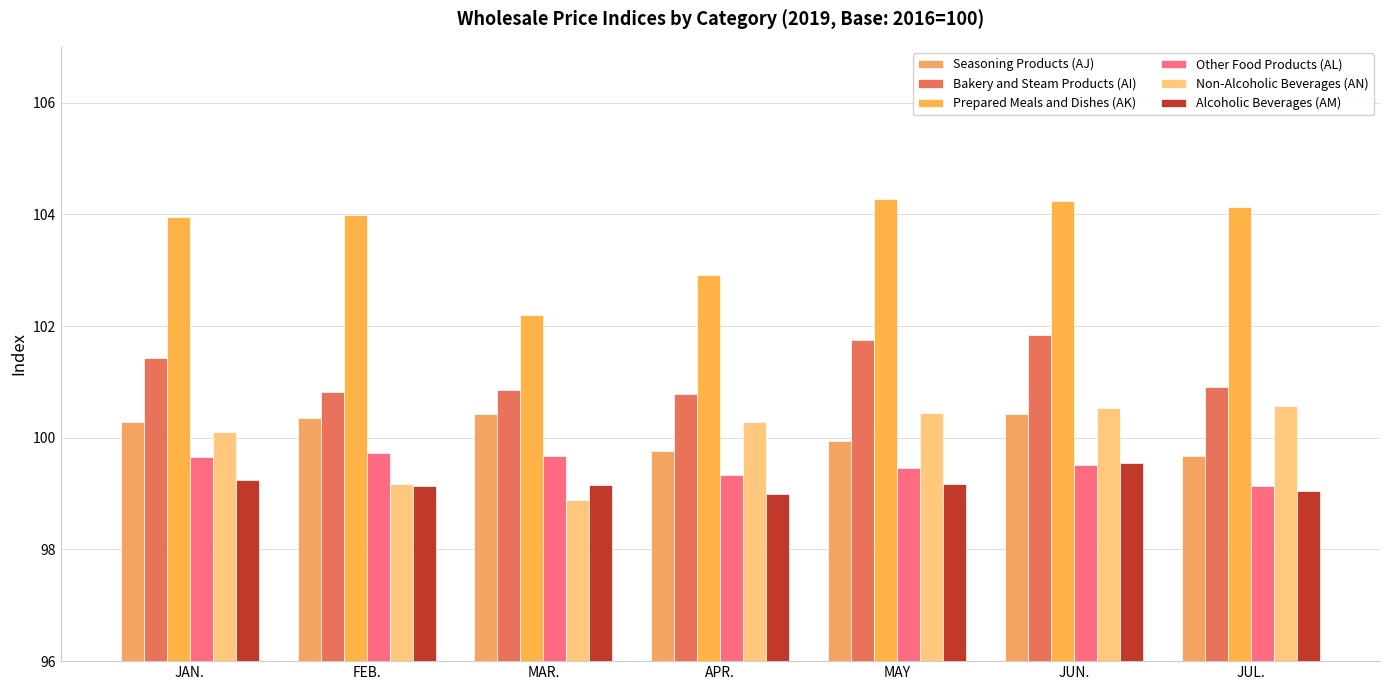

At which label does Alcoholic Beverages (AM) first exceed 99?

JAN.